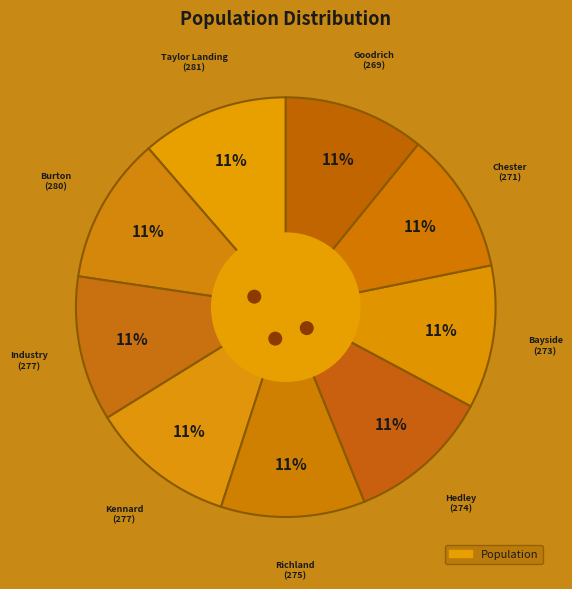

Is it true that Chester is 19% of the pie?

False